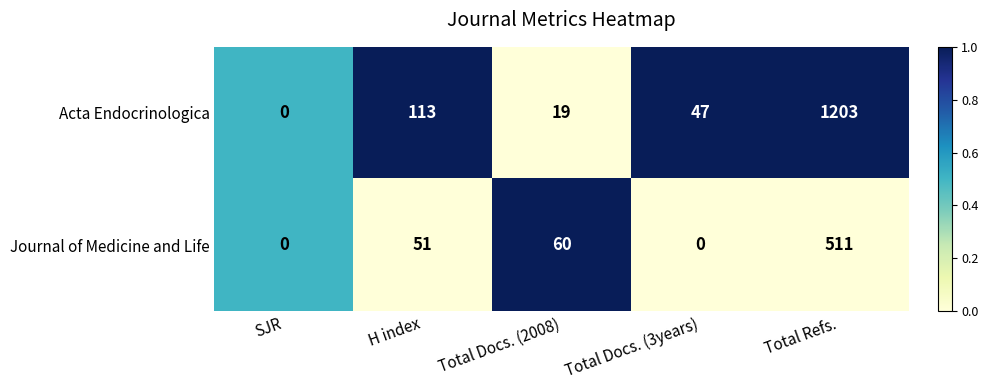

Read the Acta Endocrinologica value at Total Docs. (3years), to the nearest 10.

50